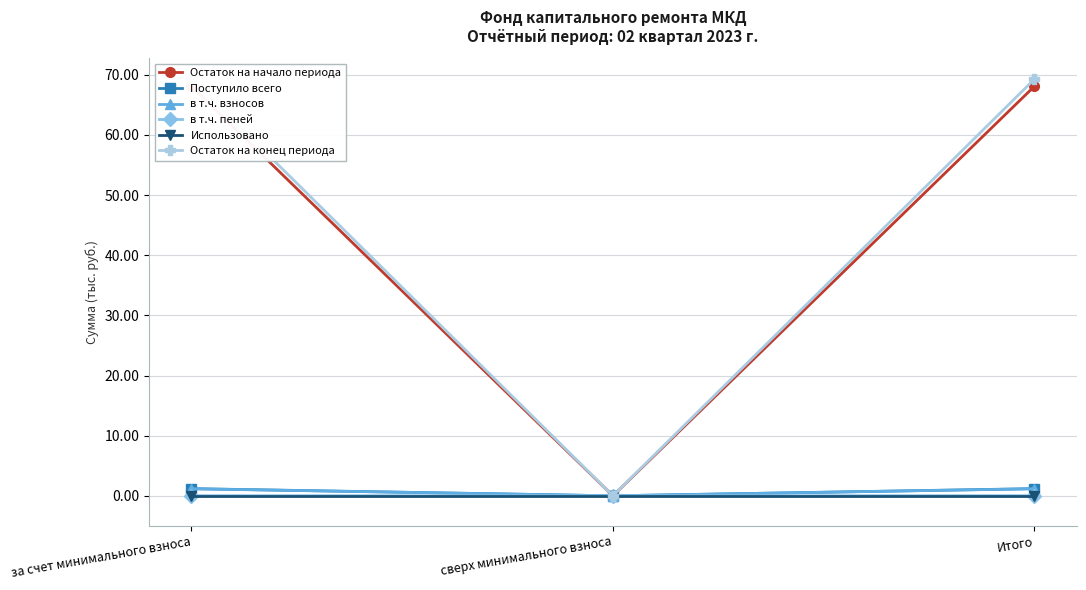

Reading right to left, transcribe all the data shown in this chart.

Остаток на начало периода: 68.1	0.0	68.1
Поступило всего: 1.2	0.0	1.2
в т.ч. взносов: 1.2	0.0	1.2
в т.ч. пеней: 0.0	0.0	0.0
Использовано: 0.0	0.0	0.0
Остаток на конец периода: 69.3	0.0	69.3